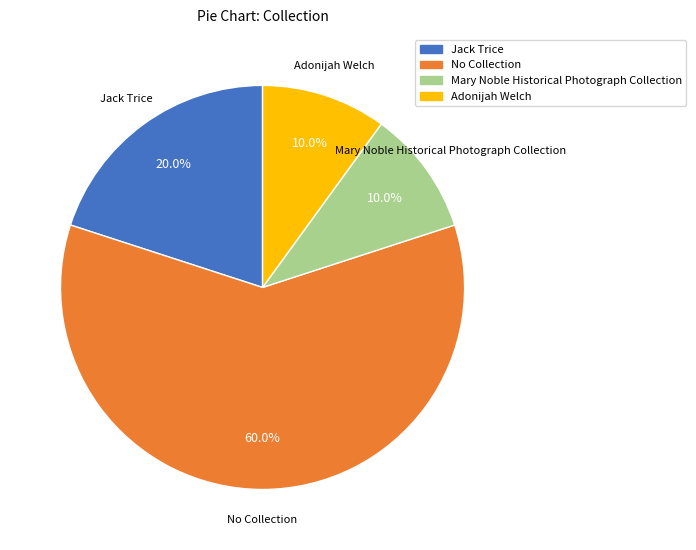

What is the ratio of the value at Mary Noble Historical Photograph Collection to the value at Adonijah Welch?

1.0